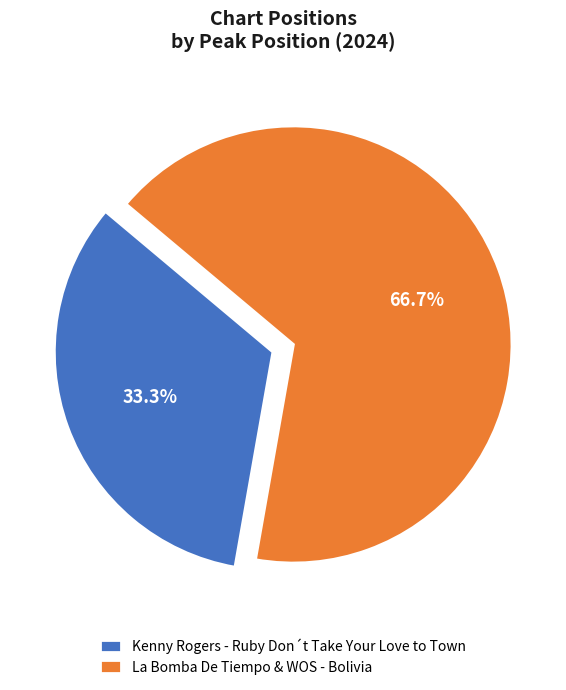

What percentage is NOT represented by Kenny Rogers - Ruby Don´t Take Your Love to Town?

66.7%